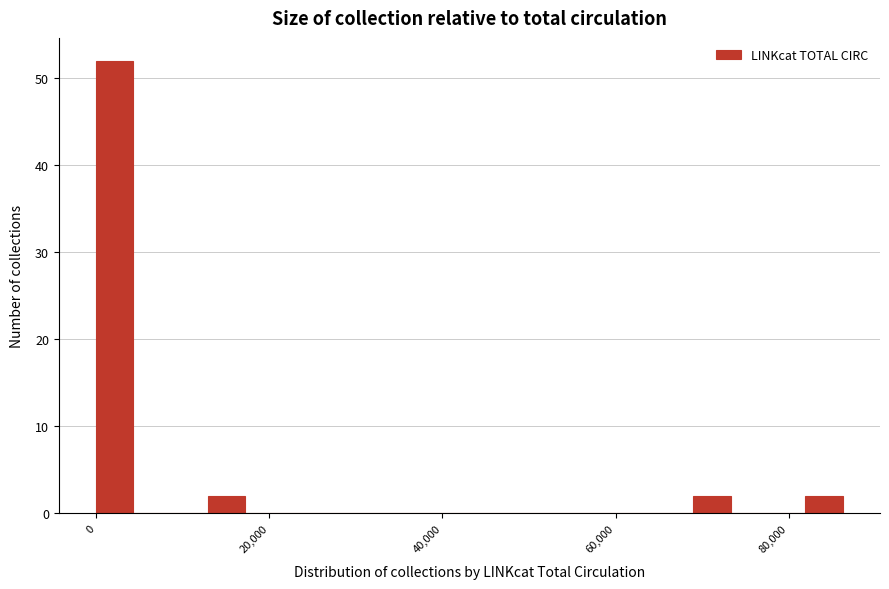

Read against the x-axis, roughly where is the centre of the tallest bar?

2000